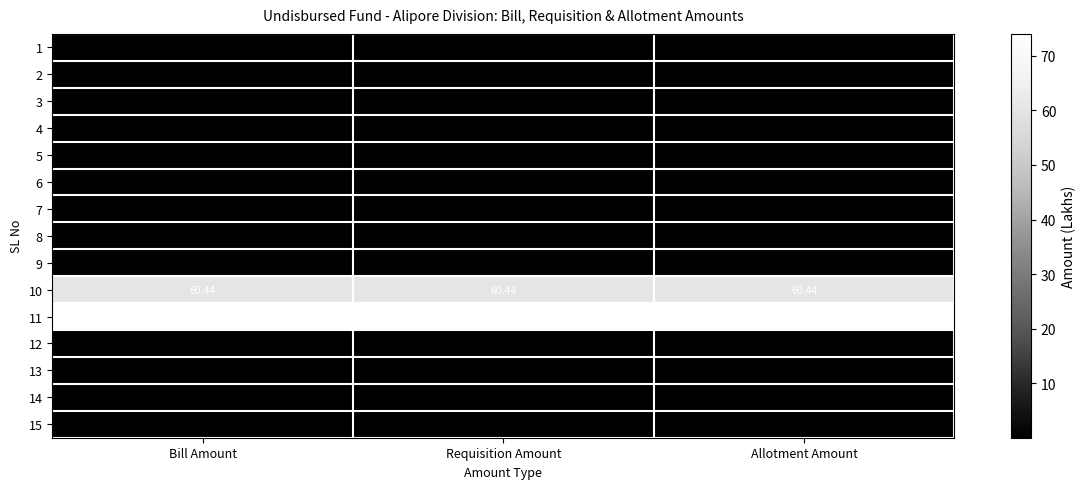

Is the value of 4 at Requisition Amount greater than the value of 11 at Allotment Amount?

No